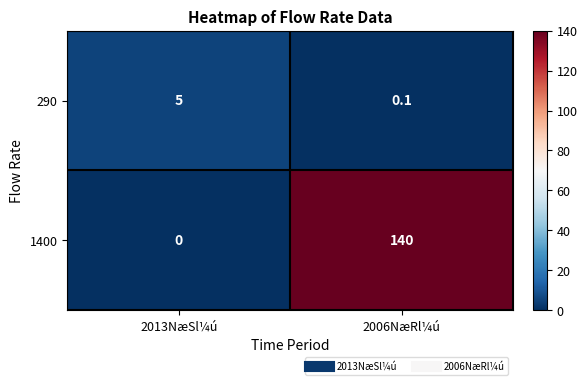

What is the sum of all 290 values?

5.1